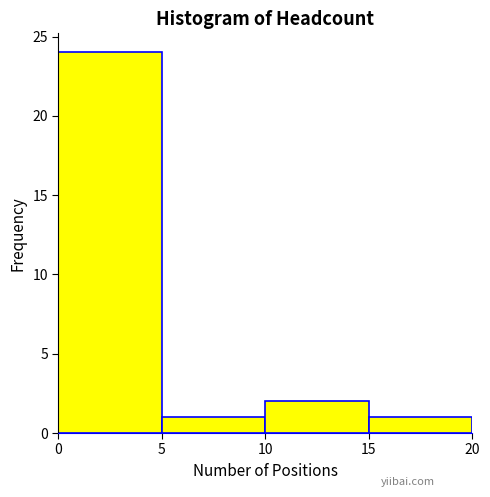

Reading left to right, list every bar in this chart as the range it spans on the x-axis followed by its height. The values are not printed on the chart, so give them approximately, as read against the axis.

0 to 5: 24
5 to 10: 1
10 to 15: 2
15 to 20: 1